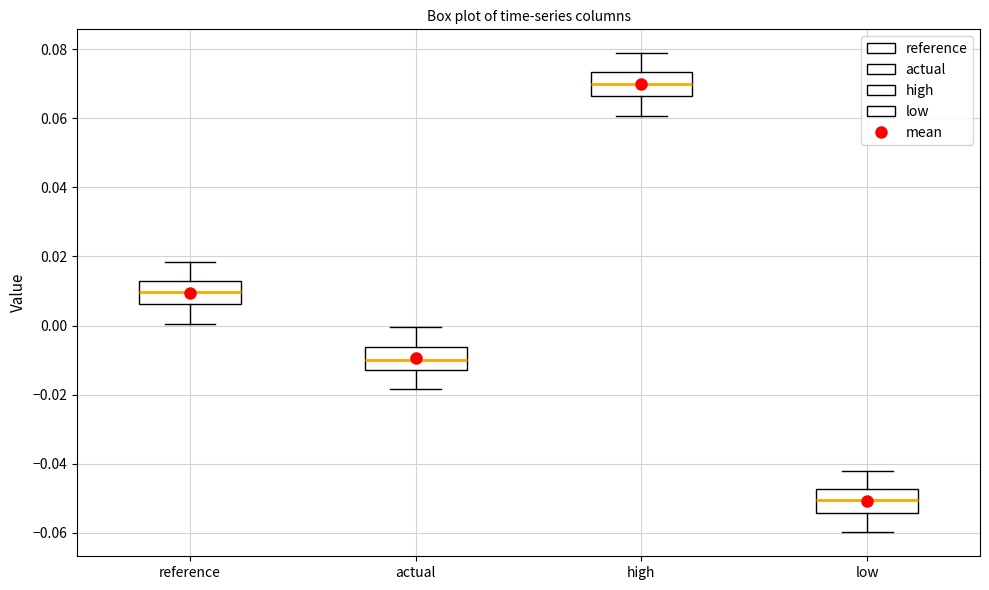

Where is the lower edge of the box for actual on the y-axis? The values are not printed on the chart, so give them approximately, as read against the axis.

-0.012